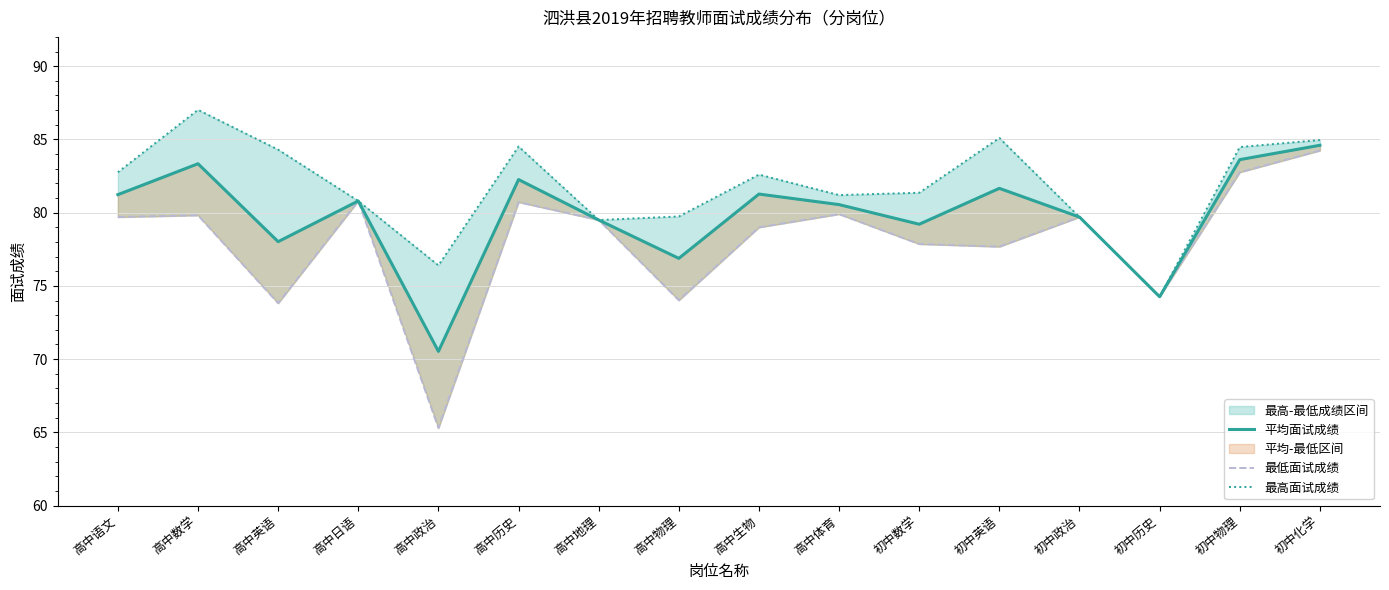

Reading right to left, transcribe all the data shown in this chart.

平均面试成绩: 84.6	83.6	74.3	79.7	81.7	79.2	80.5	81.3	76.9	79.5	82.3	70.5	80.8	78.0	83.3	81.2
最低面试成绩: 84.2	82.8	74.3	79.7	77.7	77.9	79.9	79.0	74.0	79.5	80.7	65.3	80.8	73.8	79.8	79.7
最高面试成绩: 85.0	84.5	74.3	79.7	85.1	81.4	81.2	82.6	79.7	79.5	84.5	76.4	80.8	84.3	87.0	82.8